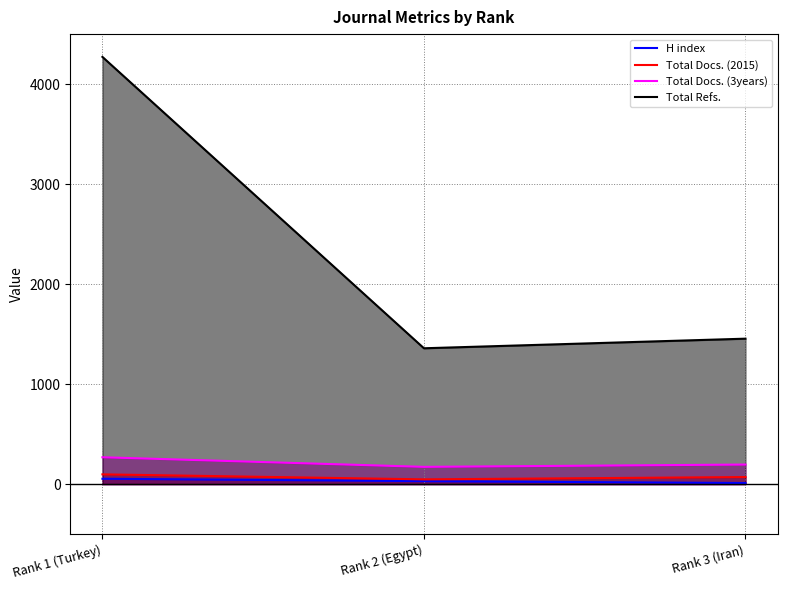

What value does the Total Docs. (3years) series have at Rank 1 (Turkey), to the nearest 10?

270